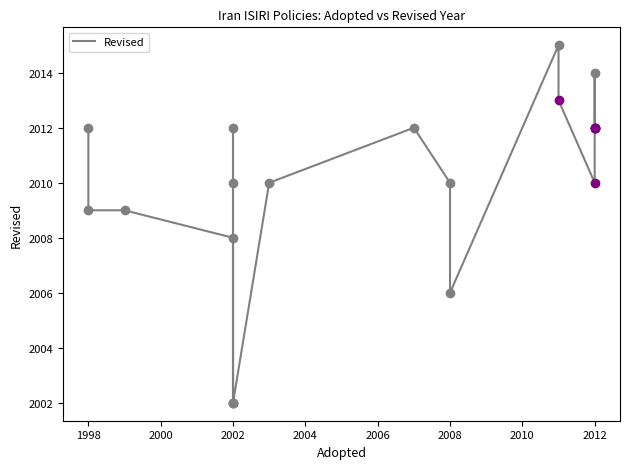

What is the sum of all values?

42204